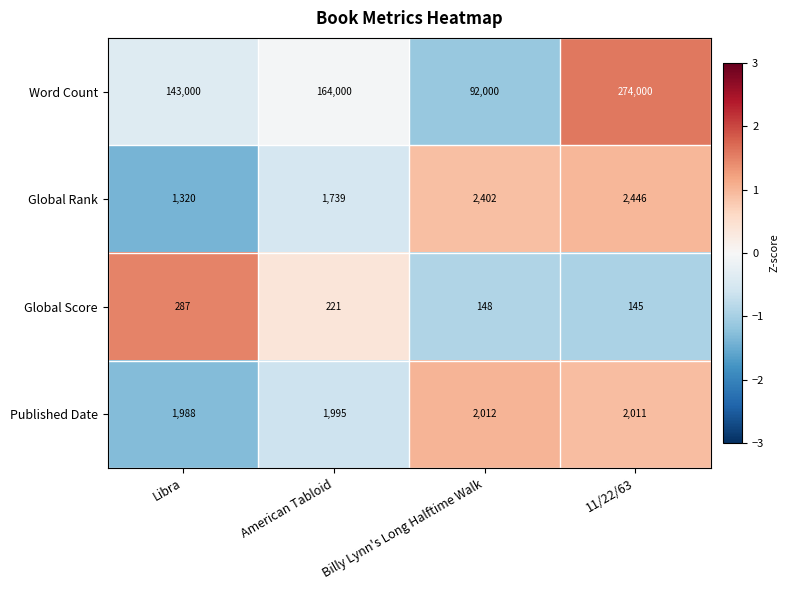

Is the value of Global Rank at 11/22/63 greater than the value of Published Date at Billy Lynn's Long Halftime Walk?

Yes